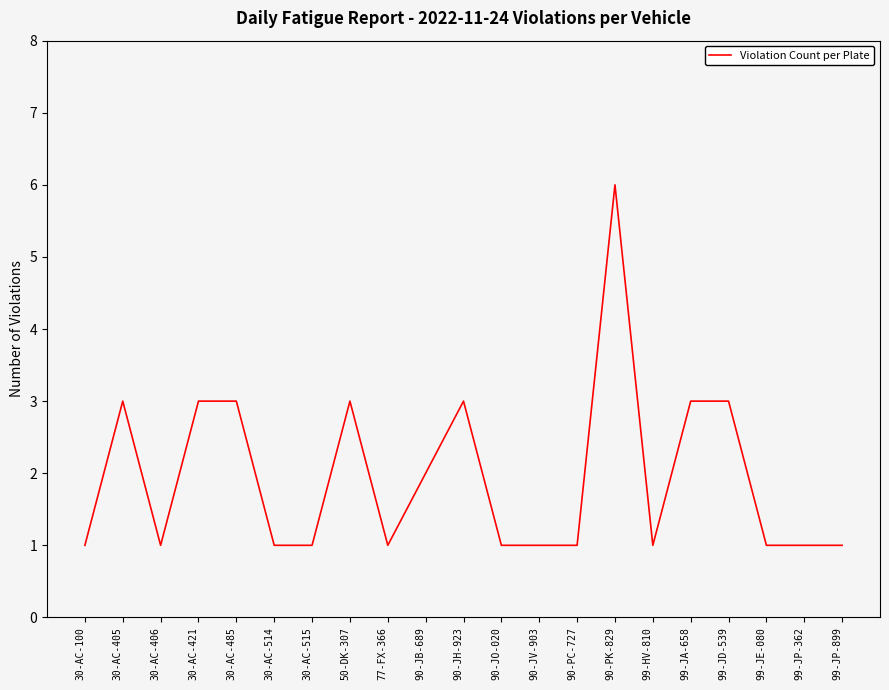

What is the change in value from 90-JH-923 to 90-PK-829?

+3